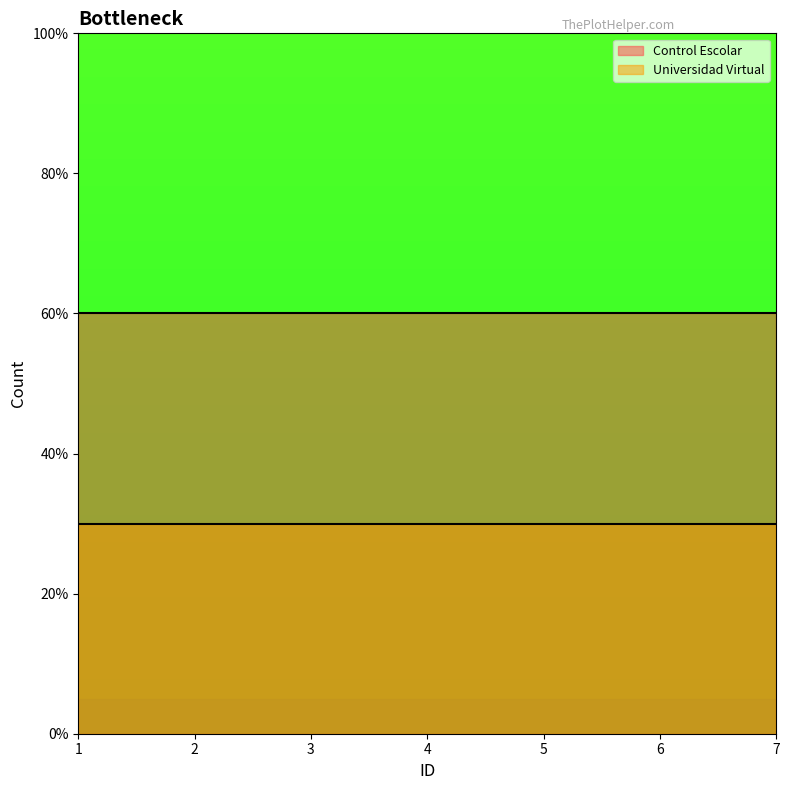

Does the chart display data point markers on the line(s)?

No